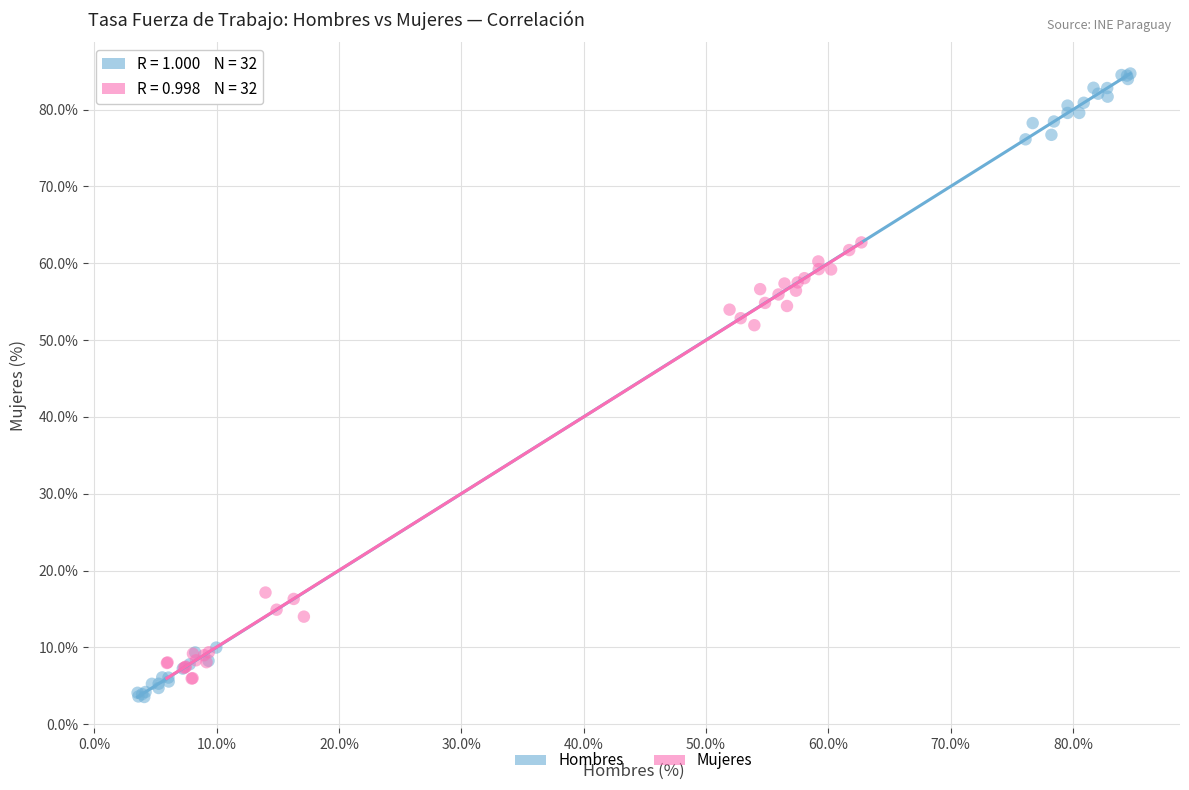

Which series contains the highest Y value?

Hombres